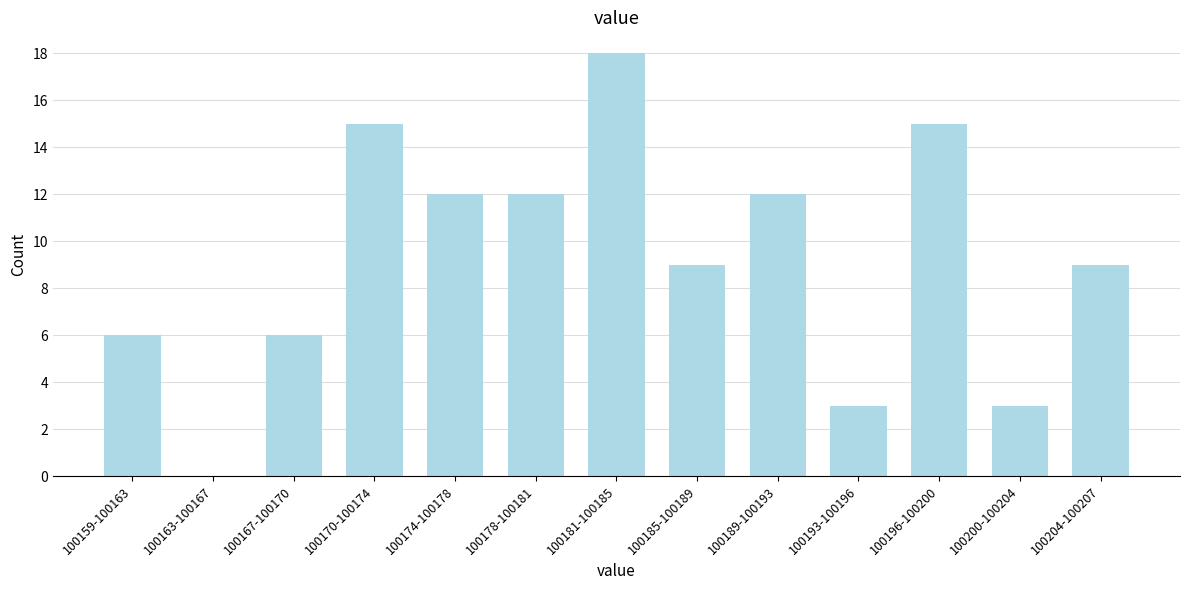

Reading left to right, transcribe all the data shown in this chart.

100159-100163=6	100163-100167=0	100167-100170=6	100170-100174=15	100174-100178=12	100178-100181=12	100181-100185=18	100185-100189=9	100189-100193=12	100193-100196=3	100196-100200=15	100200-100204=3	100204-100207=9